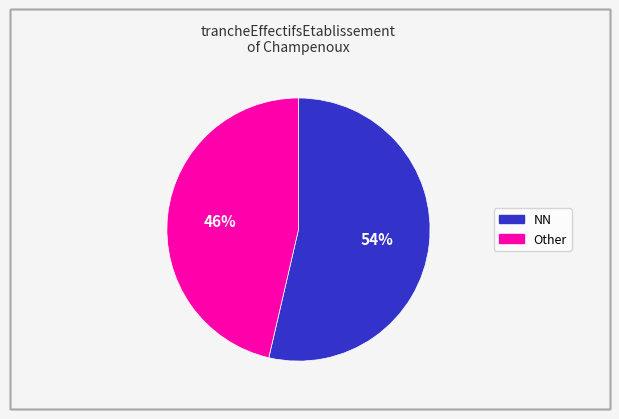

Is there any slice that represents more than half of the pie?

Yes